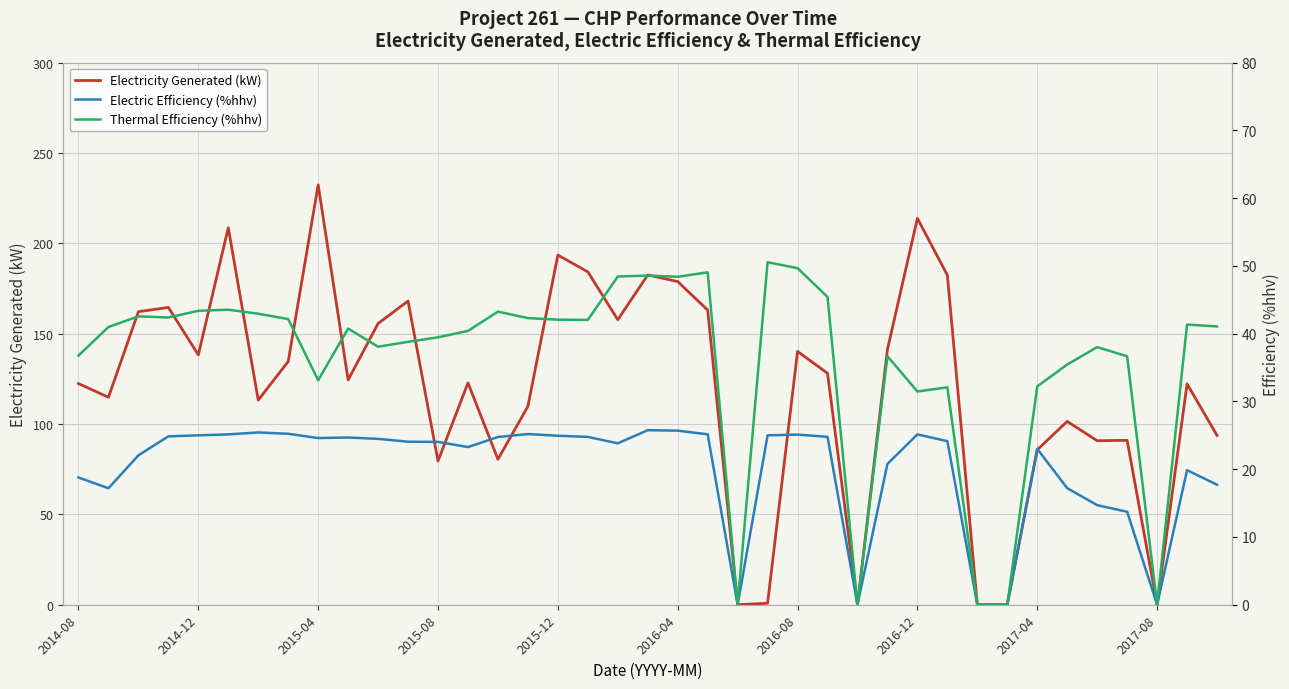

Reading left to right, extract all data points from this chart.

Electricity Generated (kW): 122.4	114.8	162.2	164.6	138.3	208.6	113.2	134.6	232.3	124.4	155.7	168.1	79.5	122.8	80.5	109.8	193.5	184.2	157.7	182.5	178.9	163.1	0.0	0.8	140.2	128.1	0.0	141.3	213.8	182.4	0.0	0.0	85.8	101.5	90.8	91.0	0.0	122.2	93.7
Electric Efficiency (%hhv): 18.8	17.2	22.1	24.9	25.0	25.1	25.4	25.2	24.6	24.7	24.5	24.1	24.0	23.3	24.8	25.2	24.9	24.8	23.8	25.8	25.7	25.1	0.0	25.0	25.1	24.8	0.0	20.8	25.1	24.1	0.0	0.0	23.0	17.2	14.7	13.7	0.0	19.9	17.7
Thermal Efficiency (%hhv): 36.8	41.0	42.6	42.4	43.4	43.5	43.0	42.2	33.1	40.8	38.1	38.8	39.5	40.4	43.3	42.3	42.1	42.0	48.4	48.6	48.4	49.1	0.0	50.5	49.7	45.4	0.0	36.7	31.5	32.1	0.0	0.0	32.2	35.5	38.0	36.7	0.0	41.4	41.1